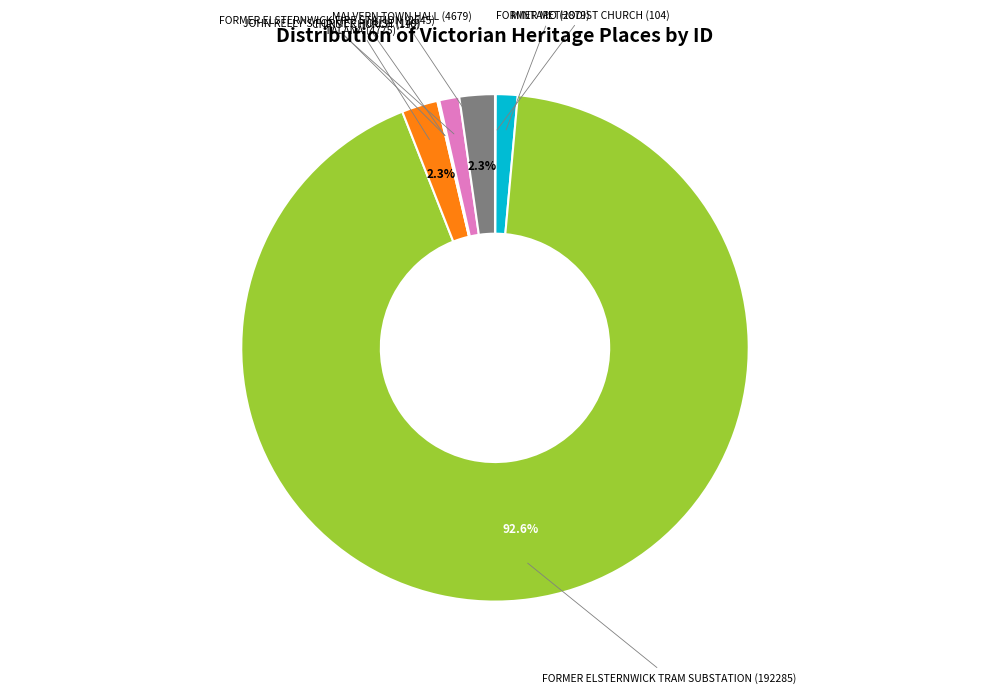

Do MINTARO (2879) and FORMER ELSTERNWICK TRAM SUBSTATION (192285) together represent more than half of the pie?

Yes